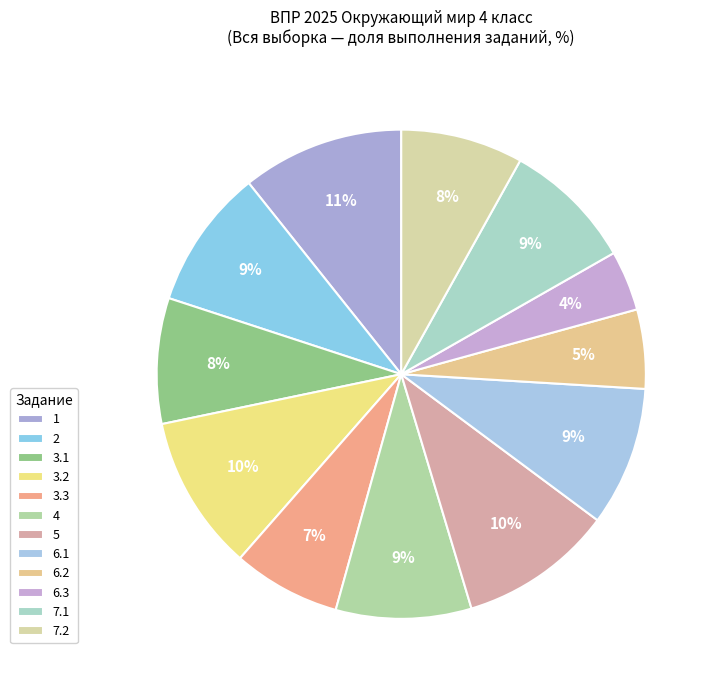

What is the ratio of the value at 4 to the value at 3.1?

1.1